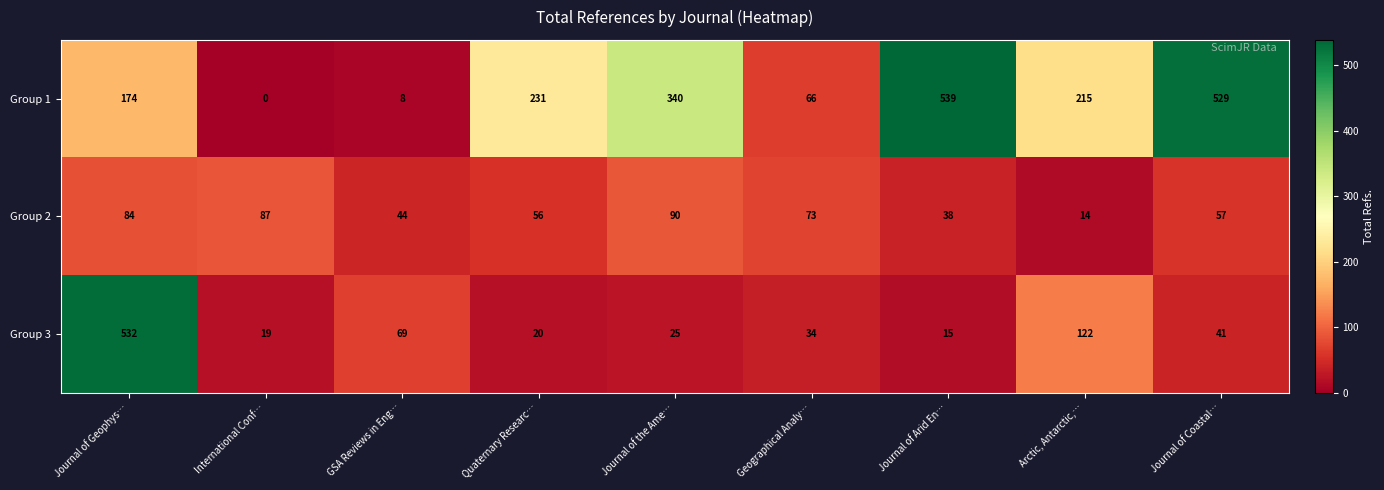

List the series in order of their peak value, highest first.

Group 1, Group 3, Group 2